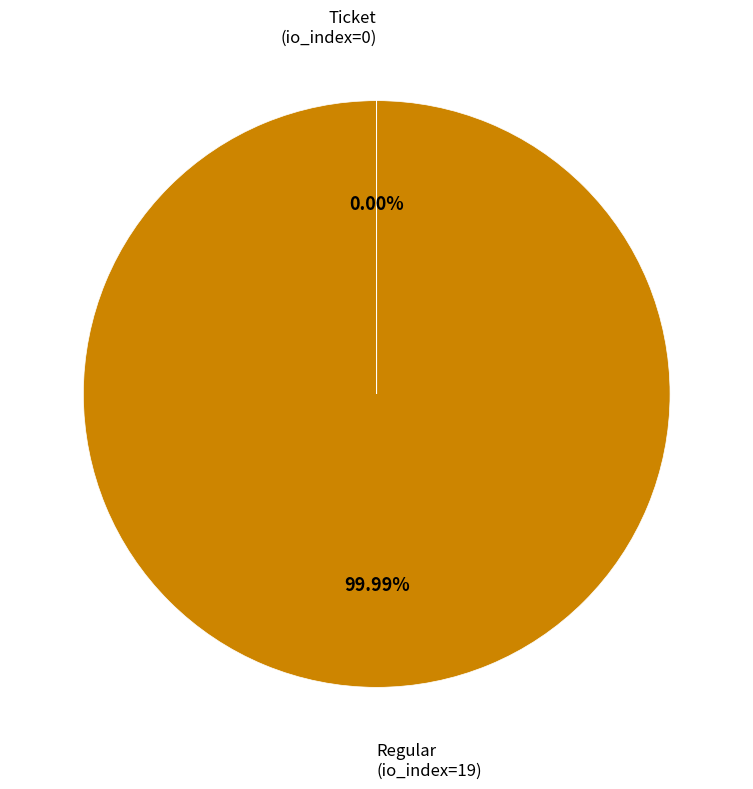

Is there any slice that represents more than half of the pie?

Yes